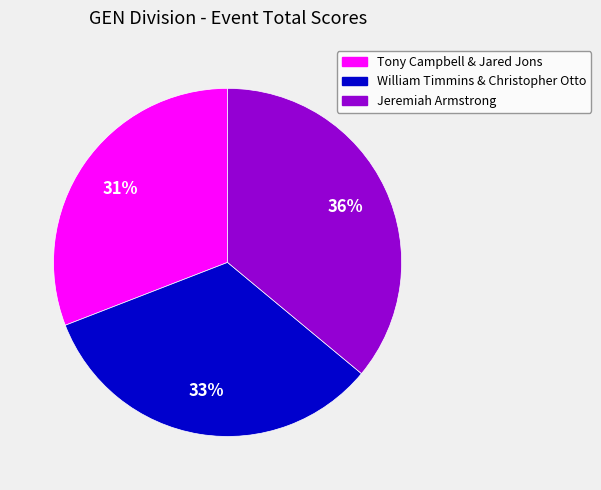

Is there any slice that represents more than half of the pie?

No